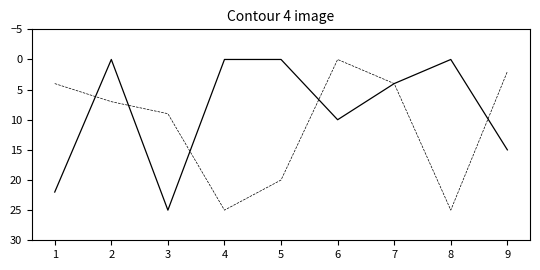

What is the greatest value displayed?

25